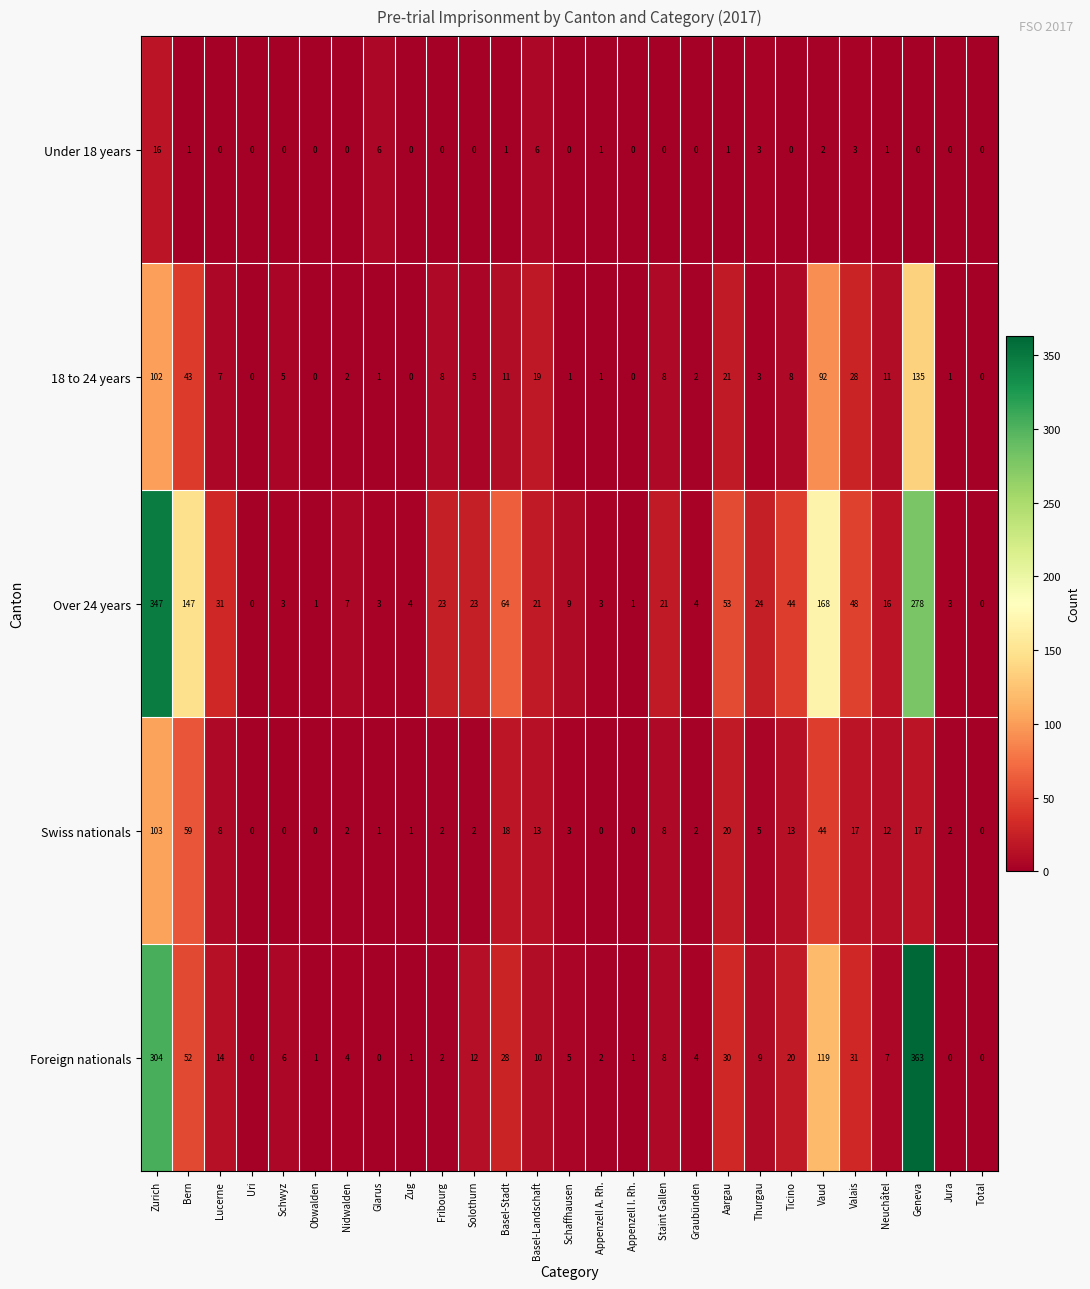

Between Solothurn and Staint Gallen, which series saw the biggest shift?

Swiss nationals